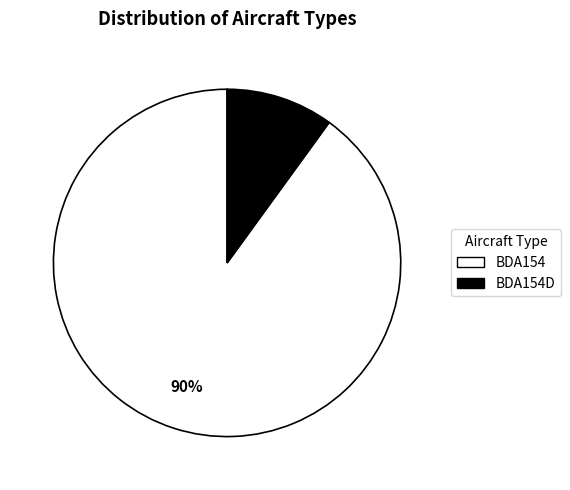

To the nearest percent, what is the difference between the largest and smallest slice percentages?

80%